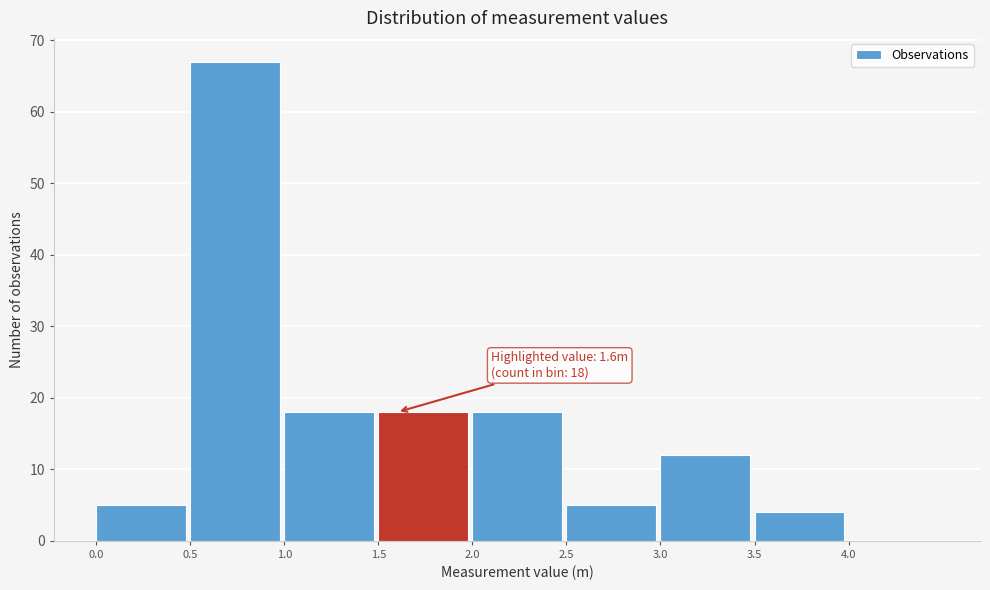

Over which range of the x-axis is the bar tallest?

0.5 to 1.0